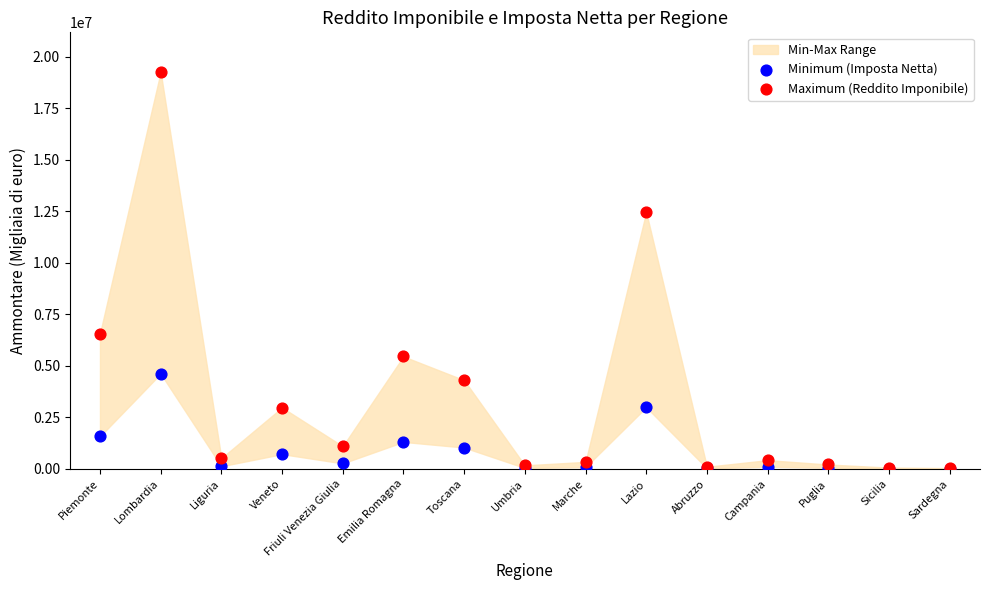

In the Maximum (Reddito Imponibile) series, what Y value is closest to 9647229?

12458860